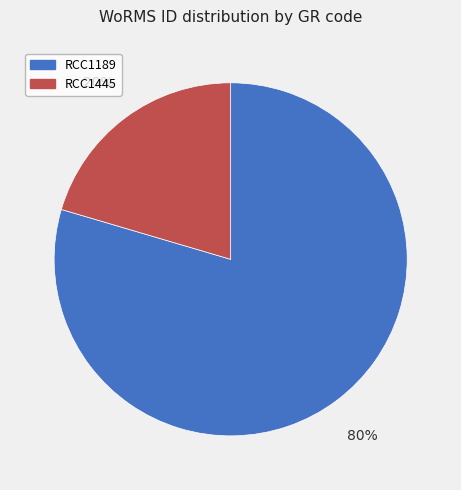

Between RCC1445 and RCC1189, which is larger?

RCC1189